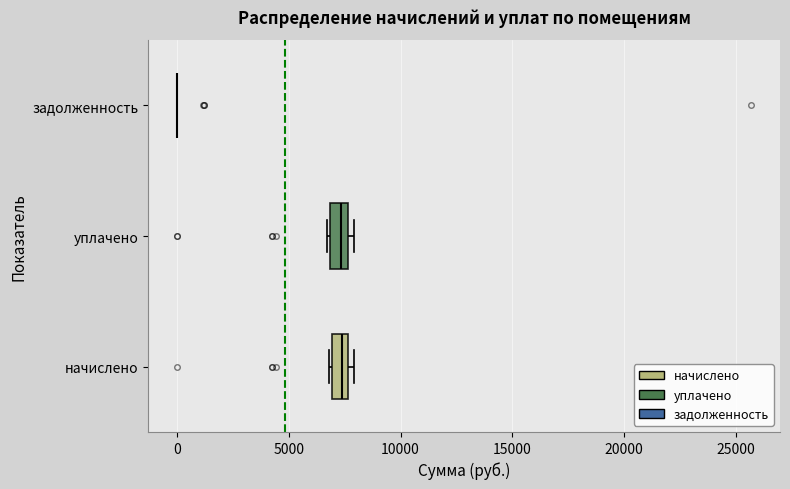

Where is the left edge of the box for уплачено on the x-axis? The values are not printed on the chart, so give them approximately, as read against the axis.

7000